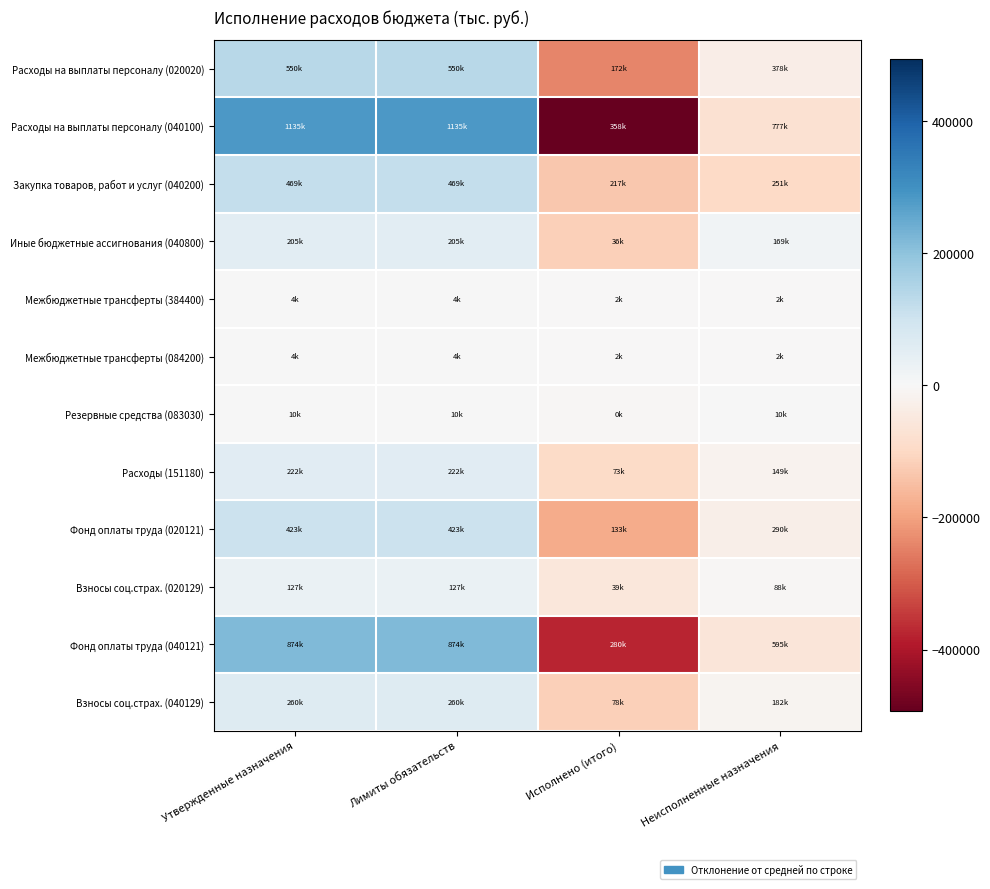

Reading right to left, extract all data points from this chart.

Расходы на выплаты персоналу (020020): Неисполненные назначения=-34395.5	Исполнено (итого)=-240476.5	Лимиты обязательств=137436.0	Утвержденные назначения=137436.0
Расходы на выплаты персоналу (040100): Неисполненные назначения=-74448.2	Исполнено (итого)=-493013.8	Лимиты обязательств=283731.0	Утвержденные назначения=283731.0
Закупка товаров, работ и услуг (040200): Неисполненные назначения=-100034.6	Исполнено (итого)=-134301.9	Лимиты обязательств=117168.2	Утвержденные назначения=117168.2
Иные бюджетные ассигнования (040800): Неисполненные назначения=15467.1	Исполнено (итого)=-117901.1	Лимиты обязательств=51217.0	Утвержденные назначения=51217.0
Межбюджетные трансферты (384400): Неисполненные назначения=-1011.5	Исполнено (итого)=-1011.5	Лимиты обязательств=1011.5	Утвержденные назначения=1011.5
Межбюджетные трансферты (084200): Неисполненные назначения=-1012.2	Исполнено (итого)=-1012.2	Лимиты обязательств=1012.2	Утвержденные назначения=1012.2
Резервные средства (083030): Неисполненные назначения=2500.0	Исполнено (итого)=-7500.0	Лимиты обязательств=2500.0	Утвержденные назначения=2500.0
Расходы (151180): Неисполненные назначения=-17765.8	Исполнено (итого)=-93278.7	Лимиты обязательств=55522.2	Утвержденные назначения=55522.2
Фонд оплаты труда (020121): Неисполненные назначения=-27113.3	Исполнено (итого)=-184465.7	Лимиты обязательств=105789.5	Утвержденные назначения=105789.5
Взносы соц.страх. (020129): Неисполненные назначения=-7282.1	Исполнено (итого)=-56010.8	Лимиты обязательств=31646.5	Утвержденные назначения=31646.5
Фонд оплаты труда (040121): Неисполненные назначения=-61140.2	Исполнено (итого)=-376091.2	Лимиты обязательств=218615.8	Утвержденные назначения=218615.8
Взносы соц.страх. (040129): Неисполненные назначения=-13308.0	Исполнено (итого)=-116922.5	Лимиты обязательств=65115.2	Утвержденные назначения=65115.2